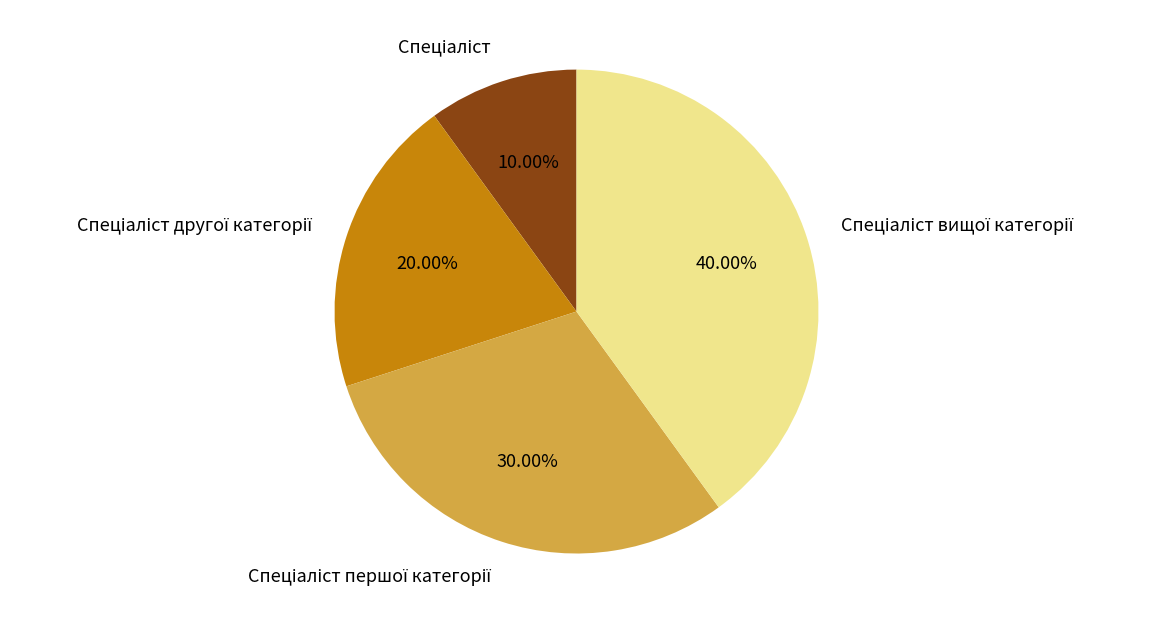

Is there any slice that represents more than half of the pie?

No